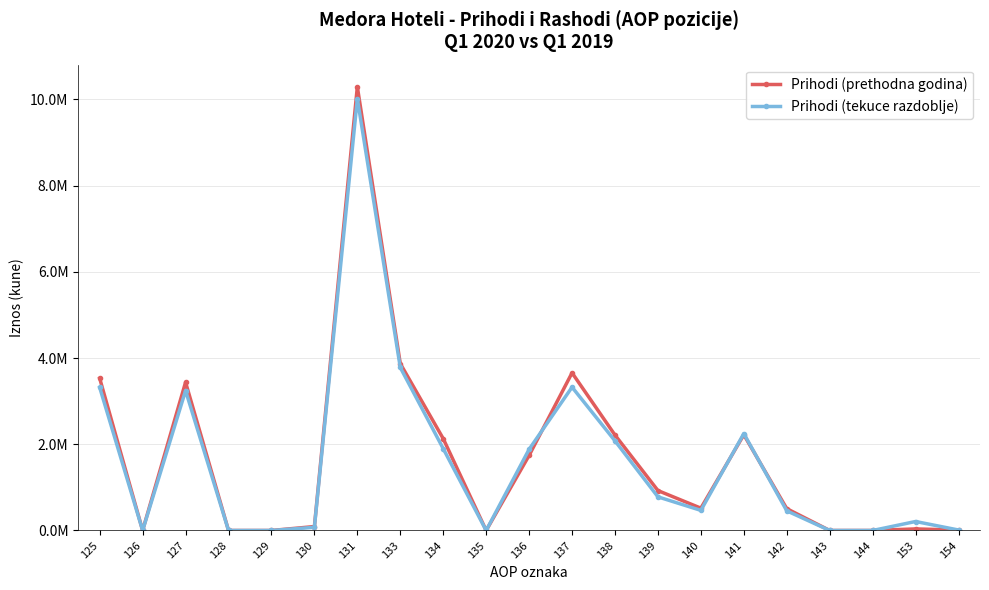

Which series has the largest total across all categories?

Prihodi (prethodna godina)